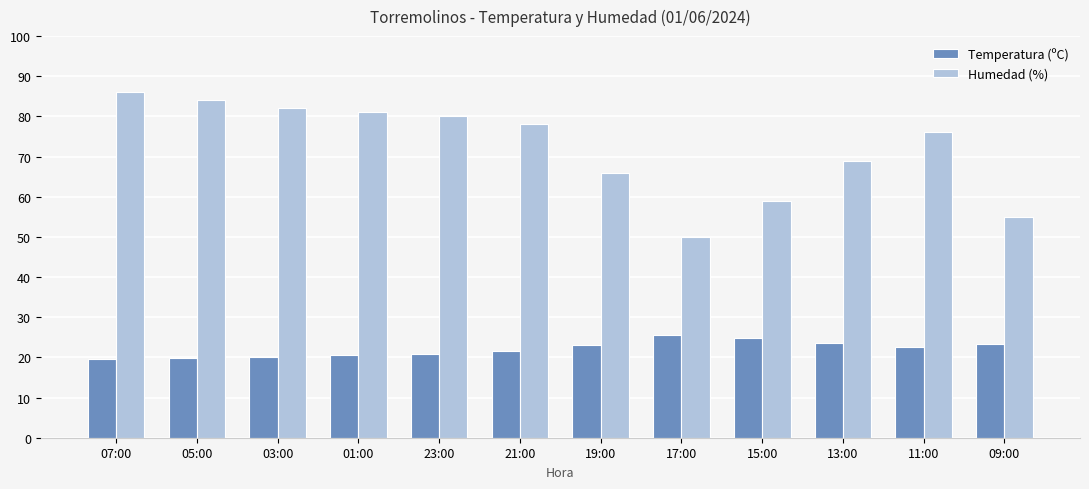

Rank the series by their maximum value, from highest to lowest.

Humedad (%), Temperatura (ºC)